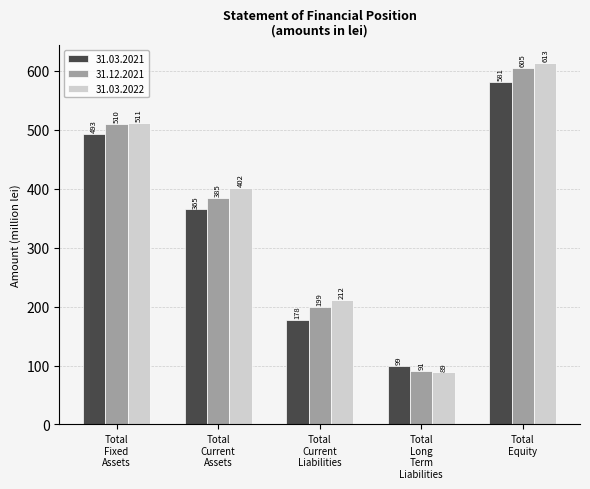

Rank the series by their average value, from highest to lowest.

31.03.2022, 31.12.2021, 31.03.2021